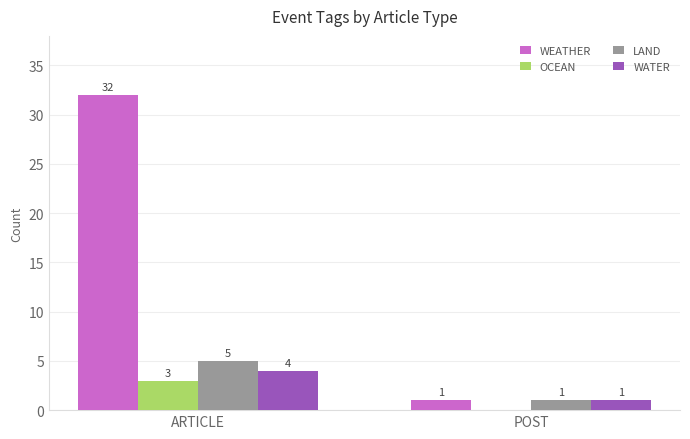

What is the average value of the OCEAN series?

2